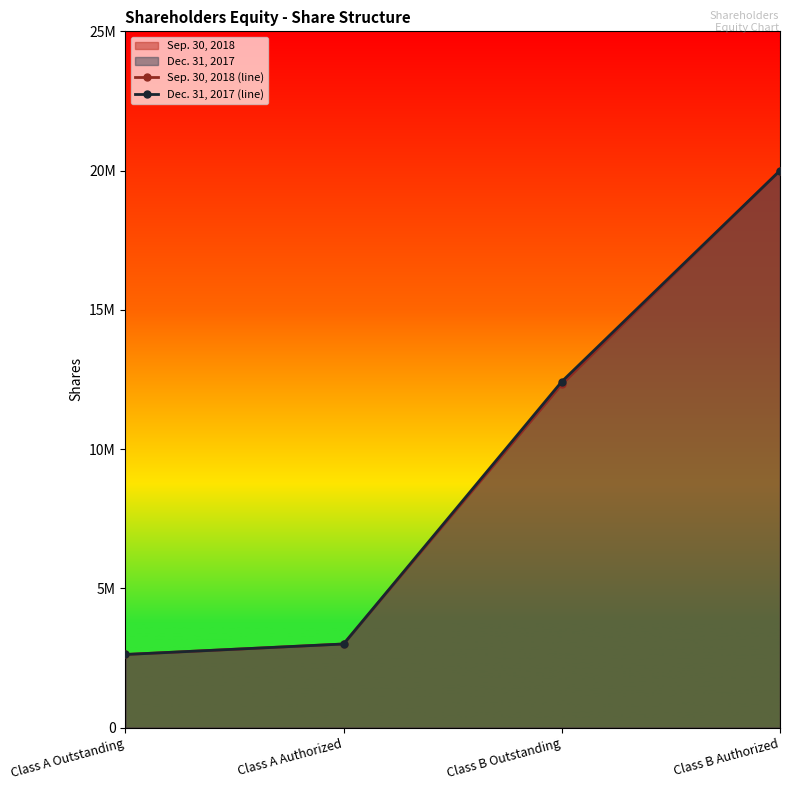

Rank the series by their maximum value, from highest to lowest.

Sep. 30, 2018 (line), Dec. 31, 2017 (line)